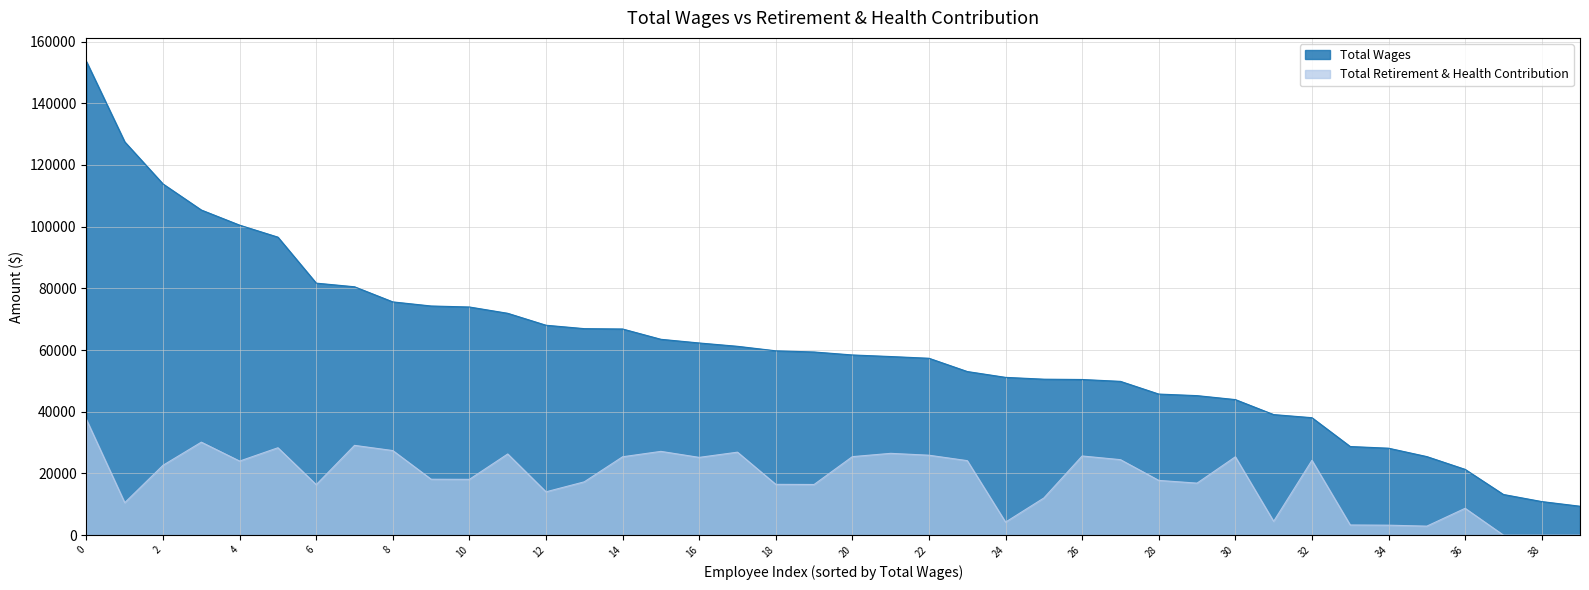

How many values in the Total Wages series exceed 59364?

19